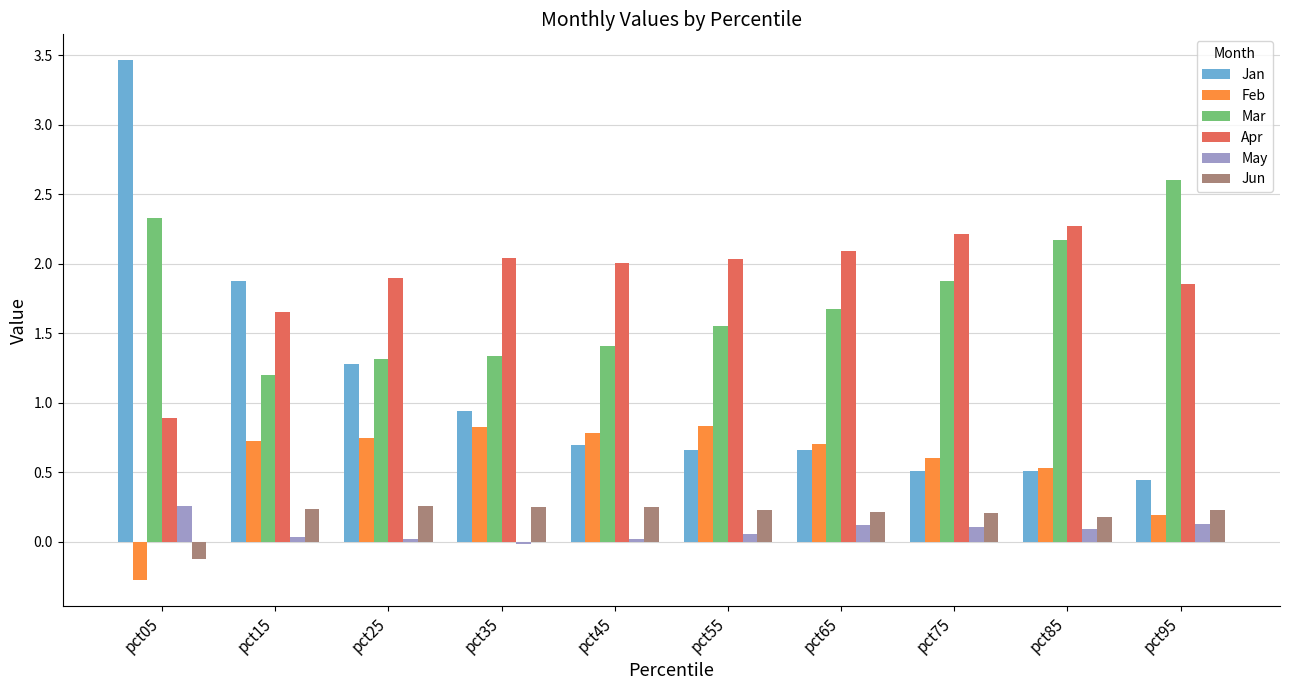

Which series has the largest range (max minus min)?

Jan